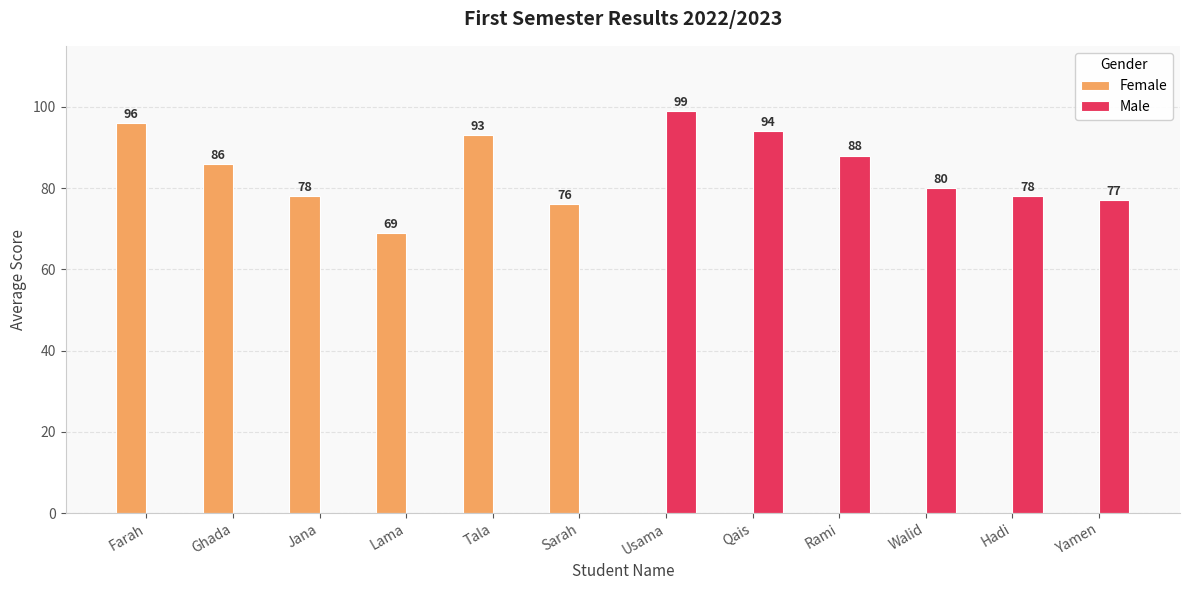

Which series changed the most between Rami and Walid?

Male